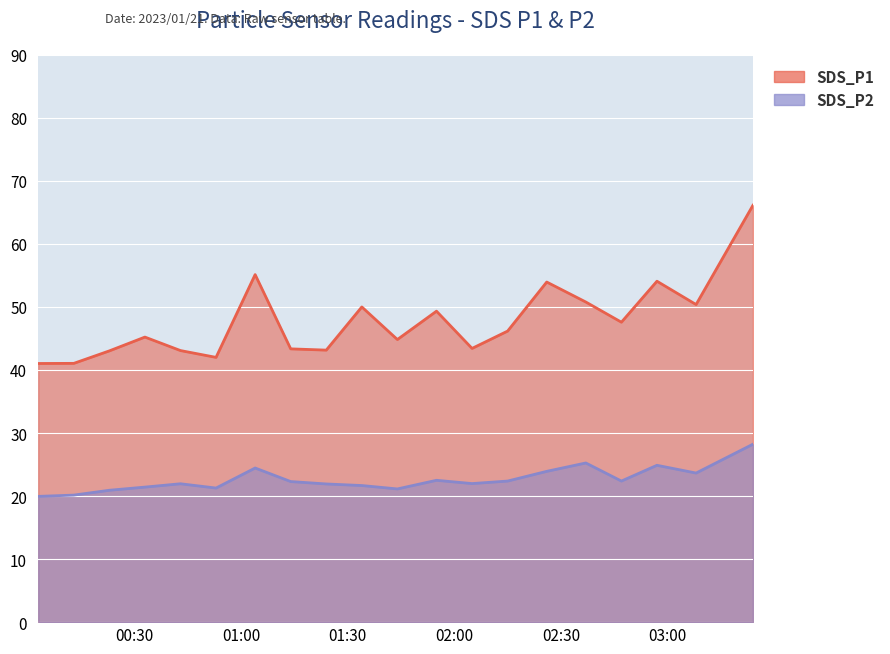

At which category is the sum across all series the highest?

2023/01/21 03:24